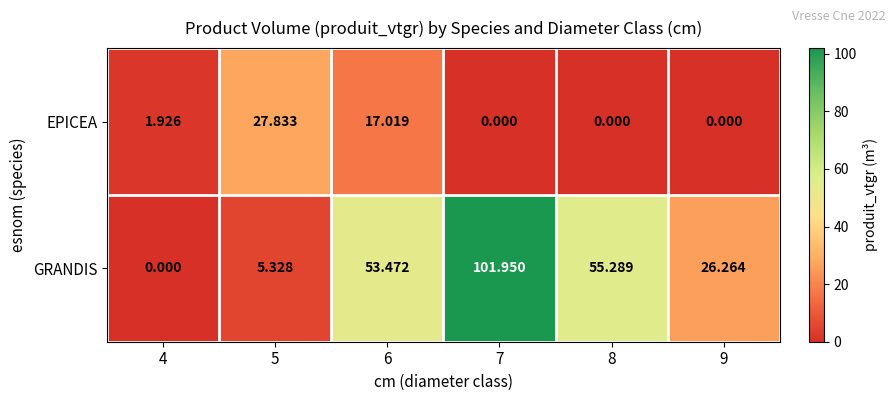

Which category has the highest value across all series?

7